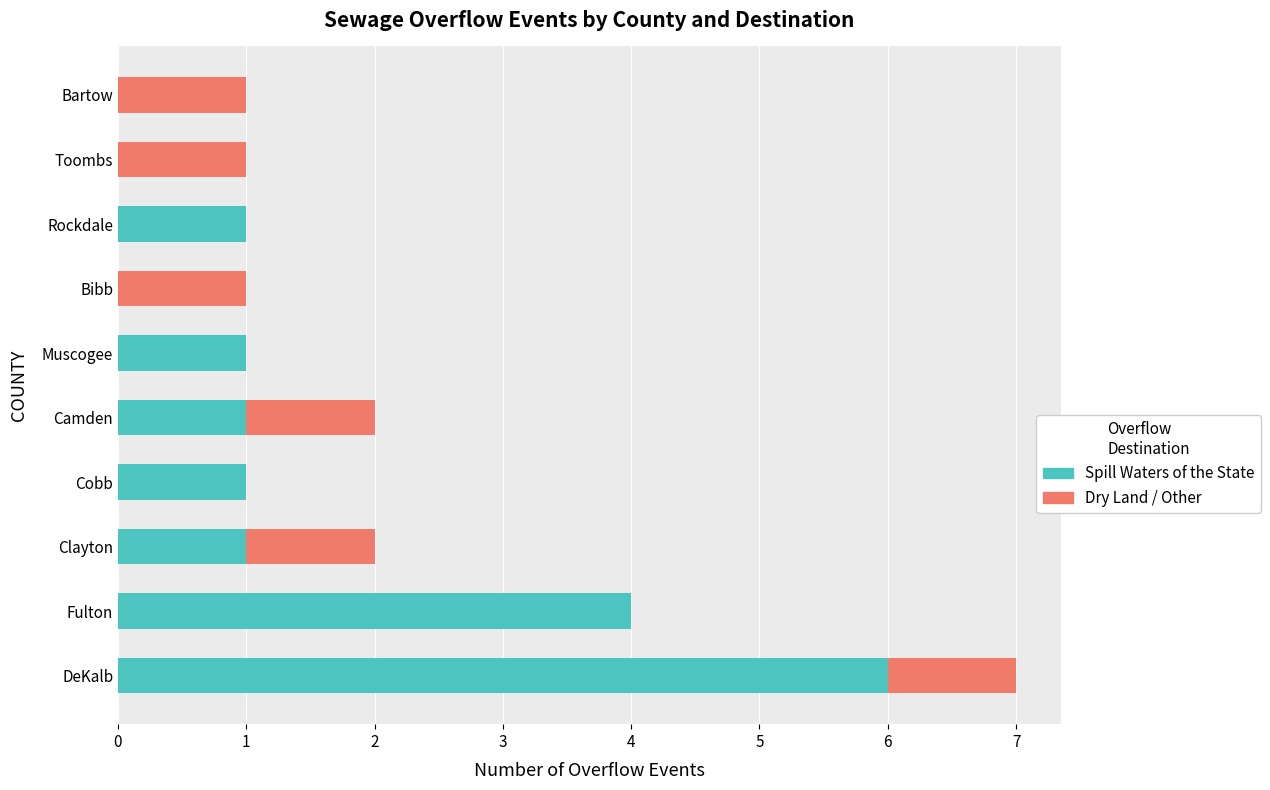

At which category is the sum across all series the highest?

DeKalb